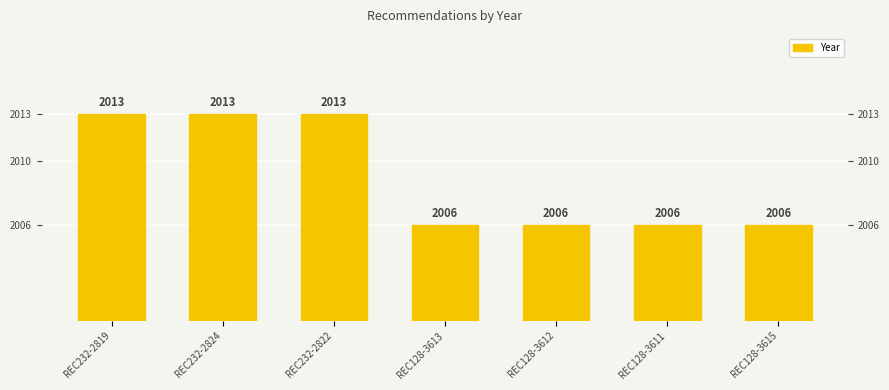

What is the value of the 6th bar from the left?

2006